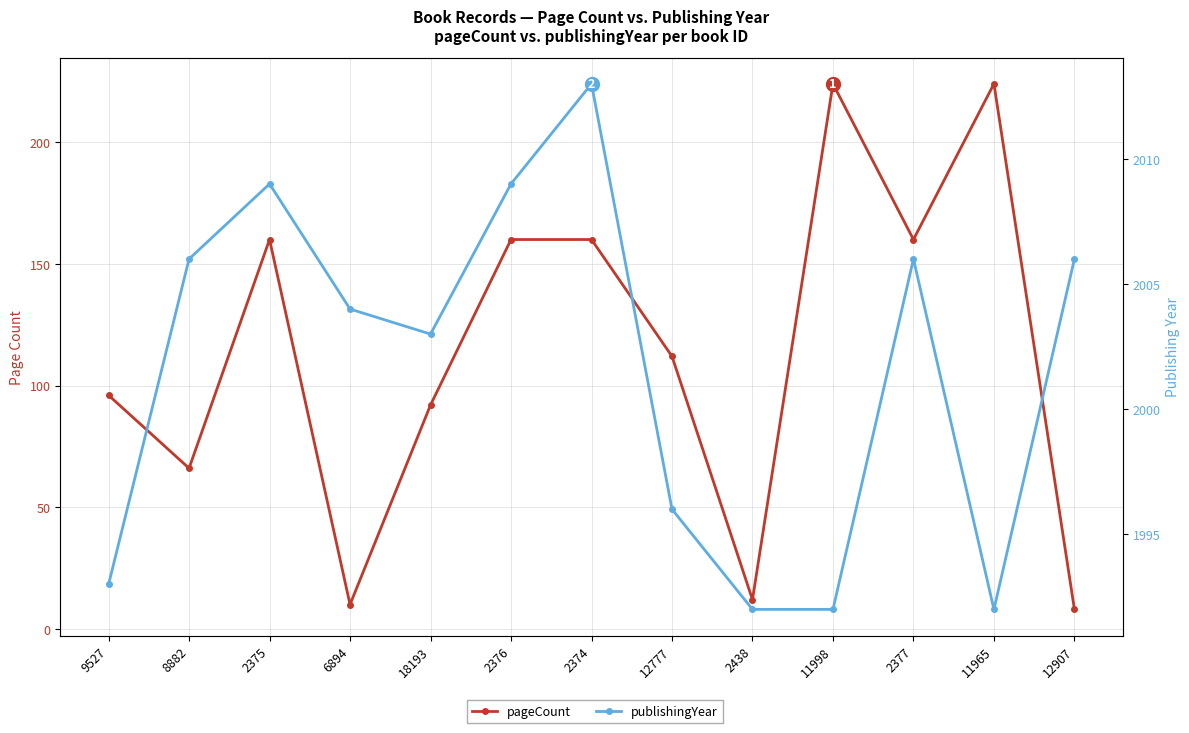

True or false: publishingYear and pageCount intersect in this chart.

False